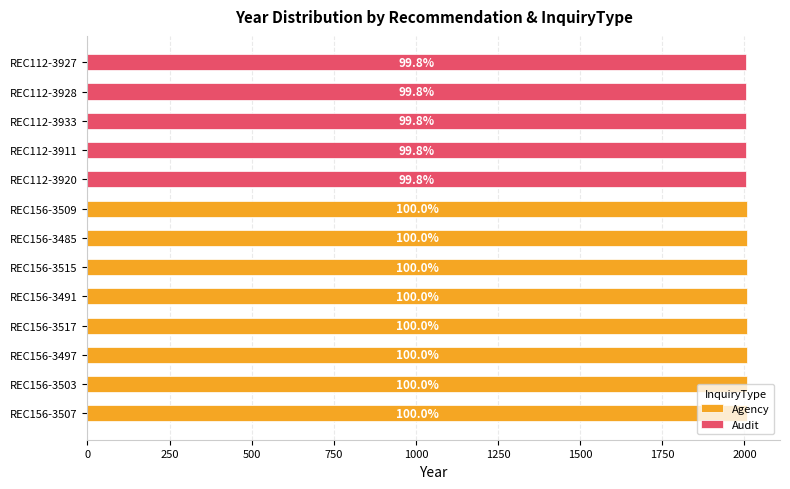

The value of Agency at REC112-3927 is -1122. True or false?

False